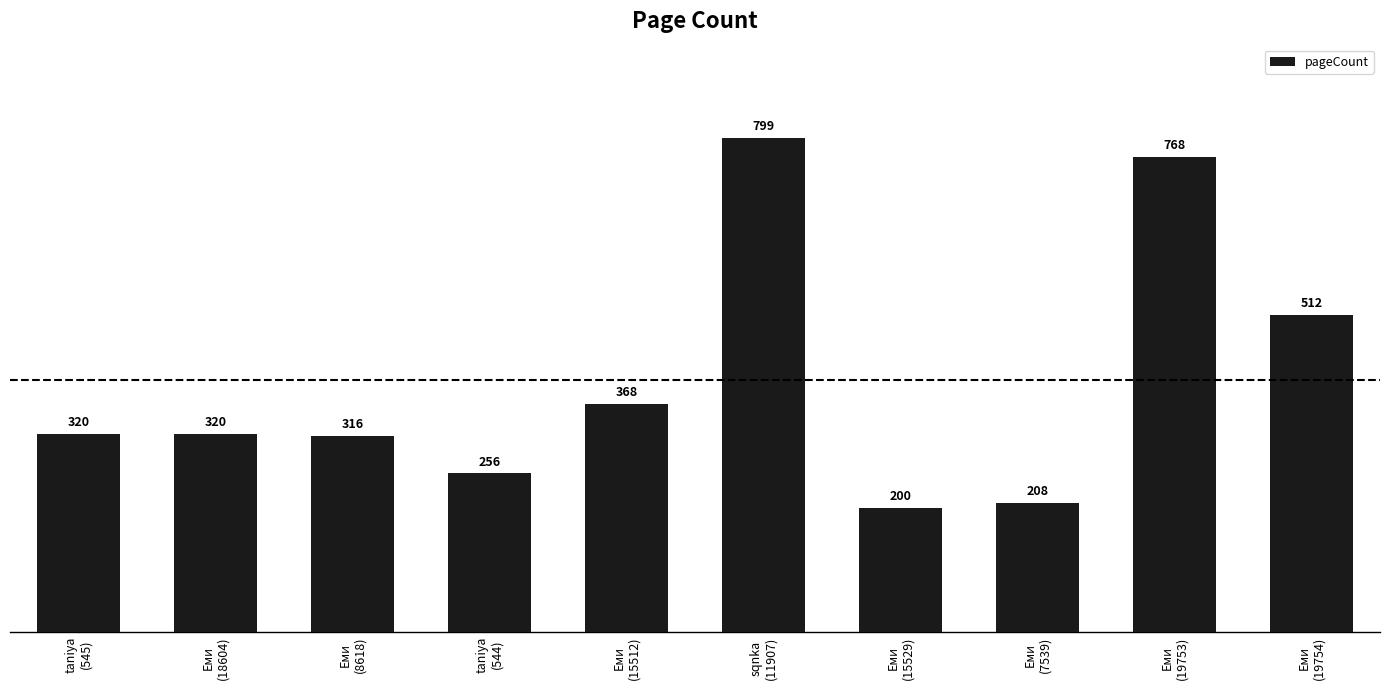

How many values are below 320?

4